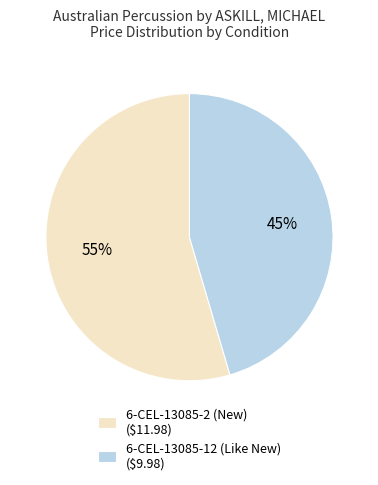

To the nearest percent, what is the combined percentage of 6-CEL-13085-12 (Like New) and 6-CEL-13085-2 (New)?

100%